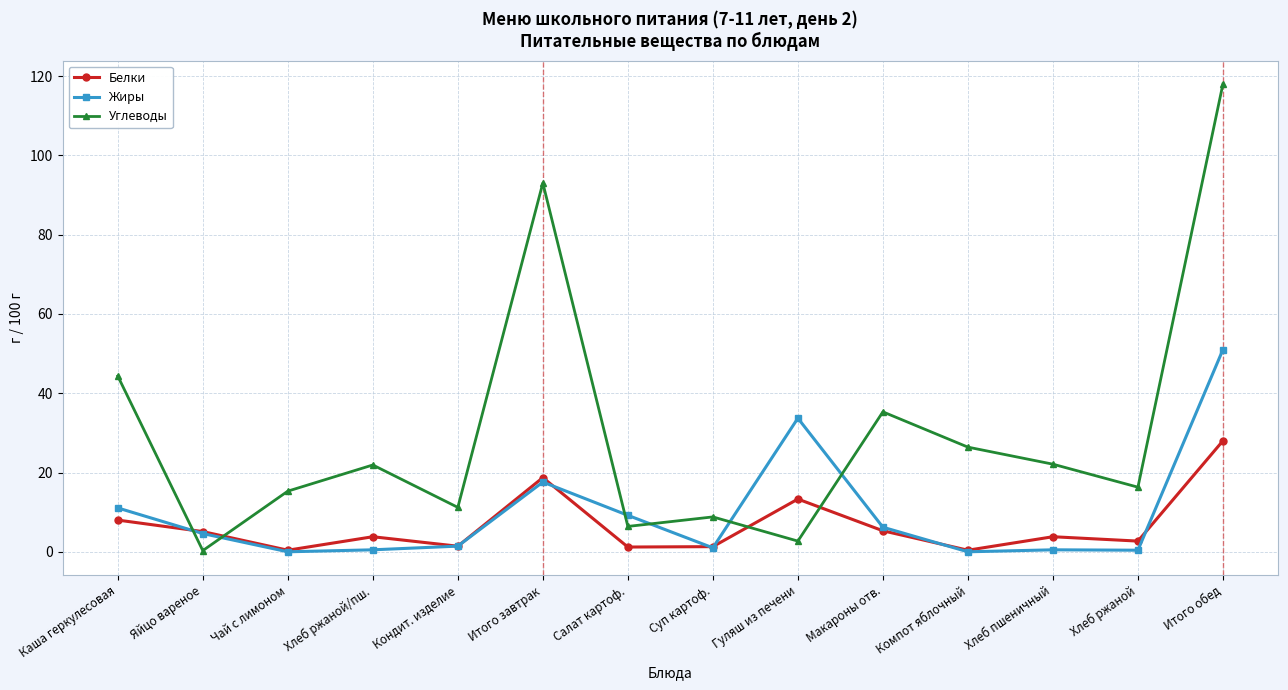

What is the label of the 3rd point from the right?

Хлеб пшеничный